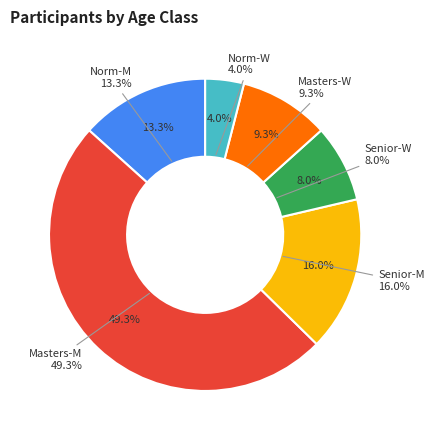

To the nearest percent, what is the difference between the Norm-W and Senior-W slice percentages?

4%